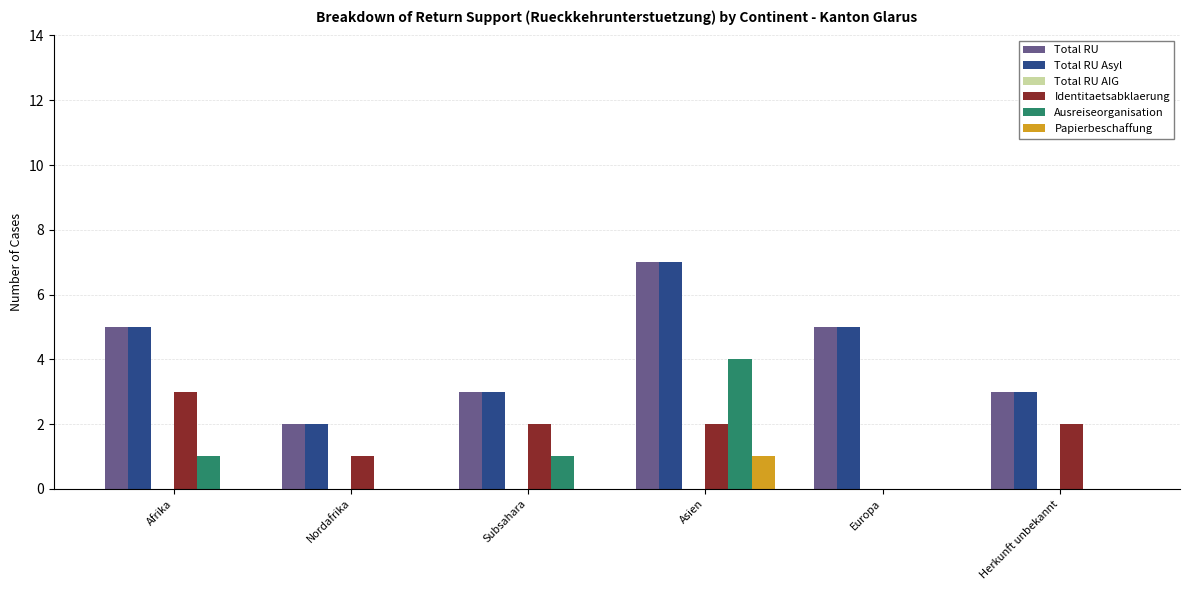

True or false: Identitaetsabklaerung has a value of 3 at Asien.

False